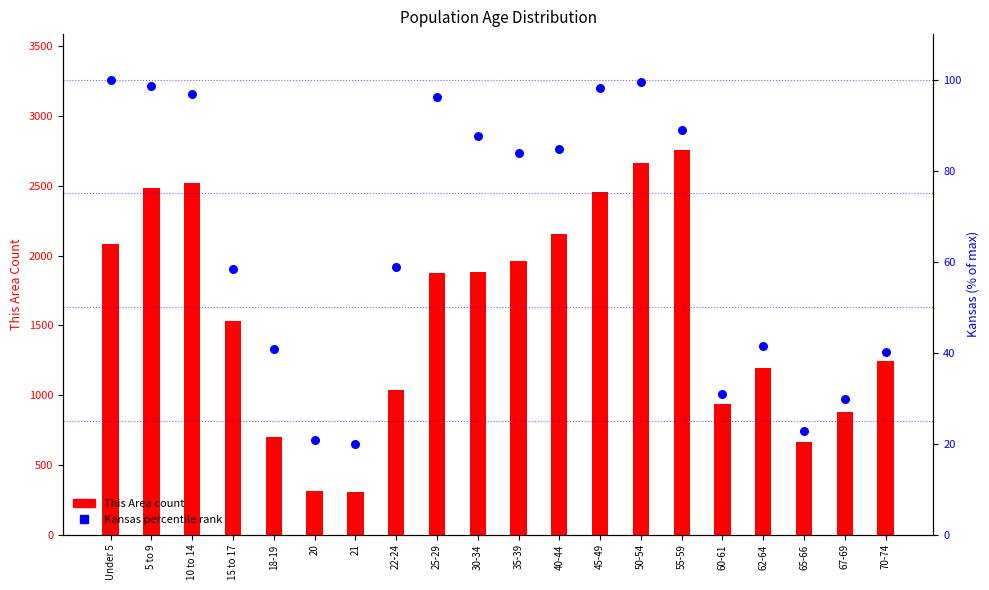

Which series reaches the minimum Y coordinate?

Kansas (percentile)